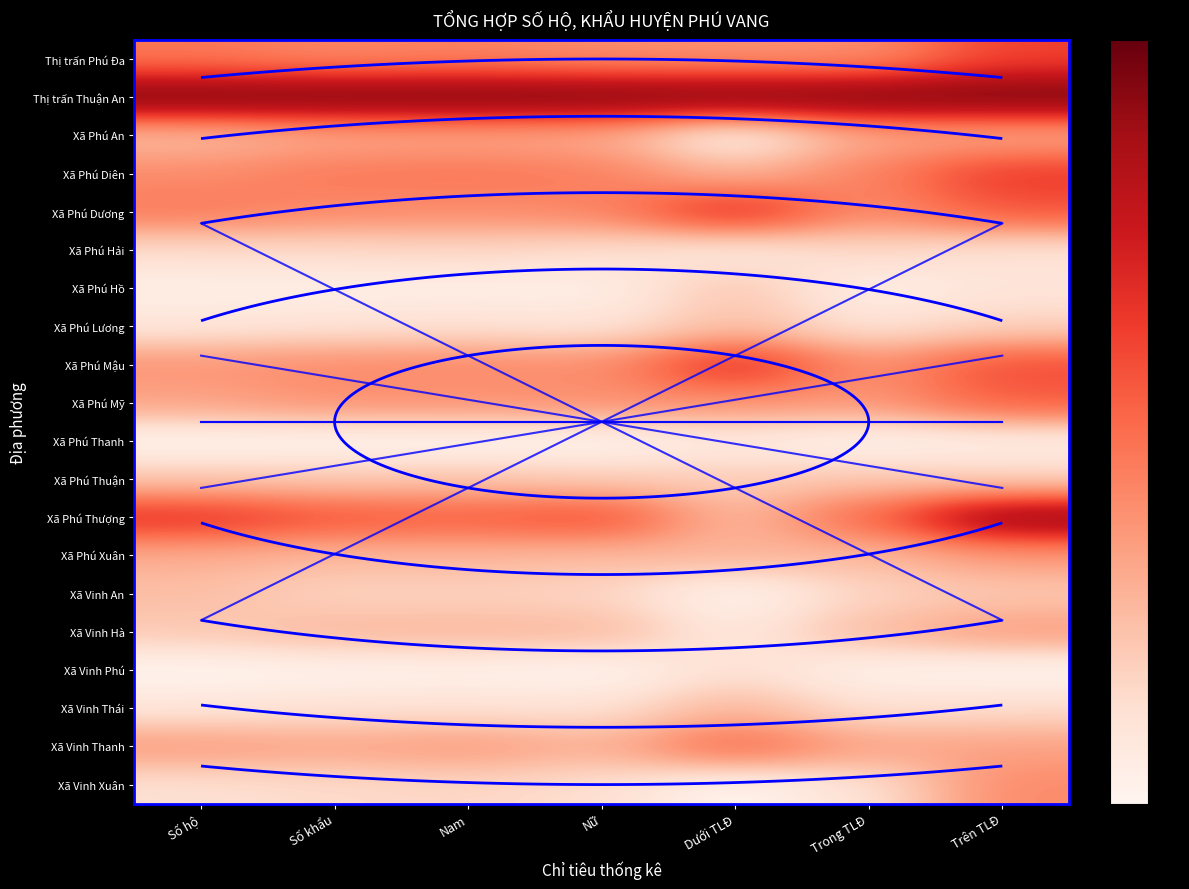

The value of Xã Phú Dương at Trên TLĐ is 0.6. True or false?

True